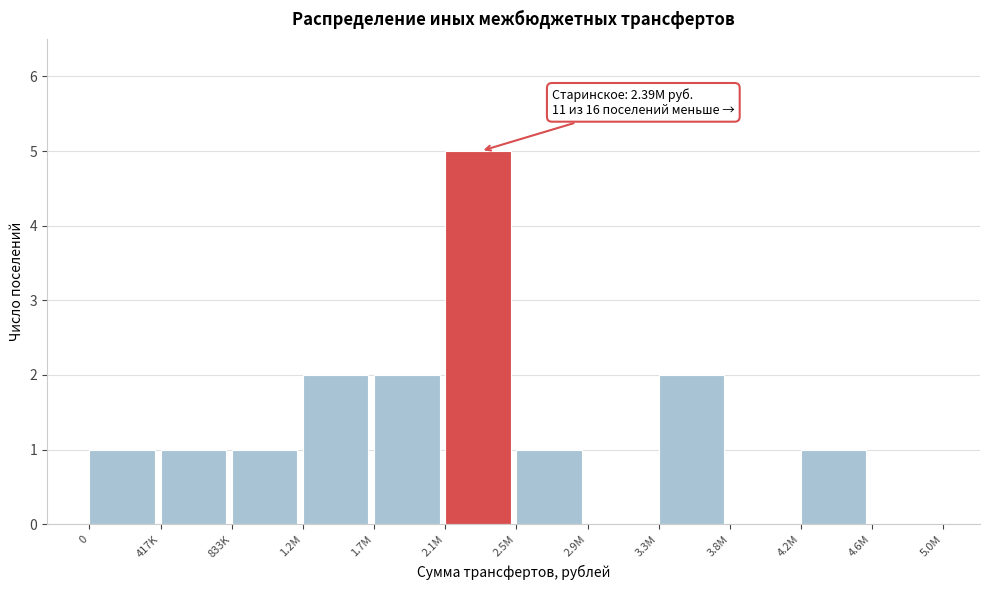

Reading right to left, what are all the values shown in this chart?

4.6M=0	4.2M=1	3.8M=0	3.3M=2	2.9M=0	2.5M=1	2.1M=5	1.7M=2	1.2M=2	833K=1	417K=1	0=1